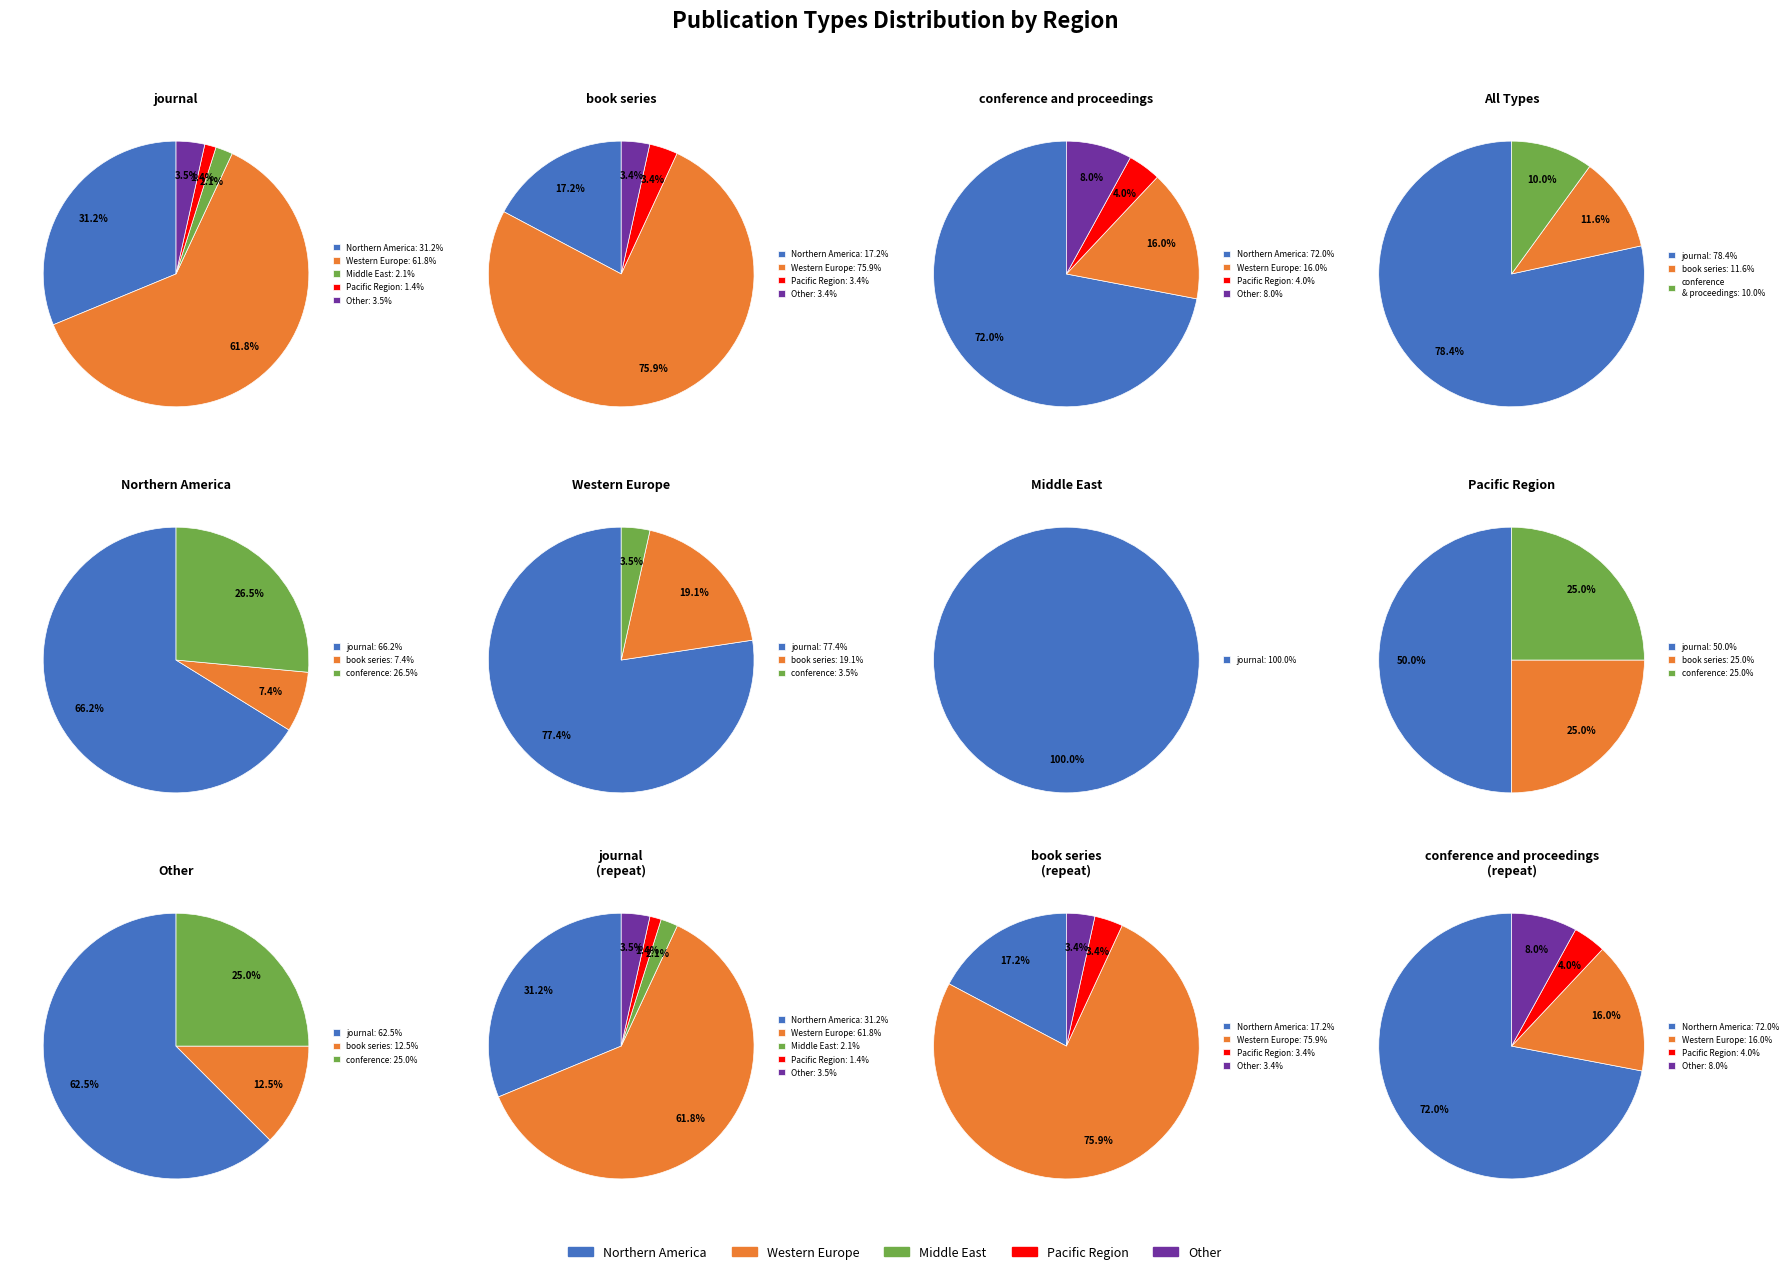

To the nearest percent, what percentage of the pie is Western Europe?

62%